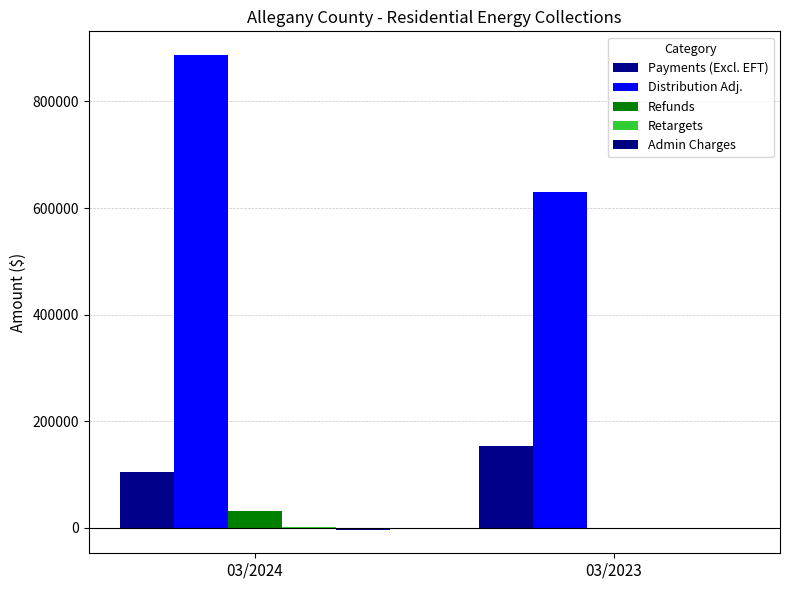

What is the sum of the Distribution Adj. values at 03/2024 and 03/2023?

1517707.0